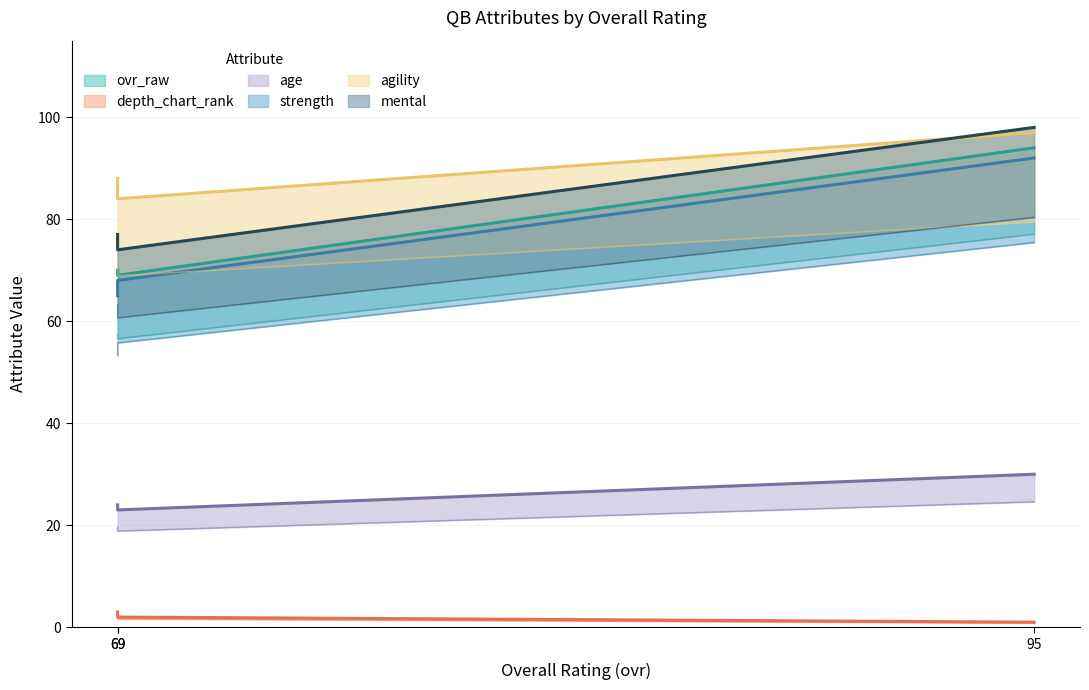

What is the sum of all depth_chart_rank values?

4.9